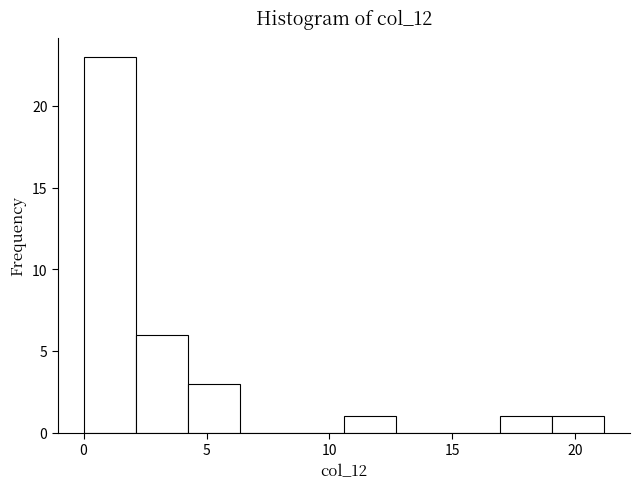

Reading left to right, list every bar in this chart as the range it spans on the x-axis followed by its height. Neither the bar edges nor the heights are printed on the chart, so give them approximately, as read against the axes.

0.0 to 2.0: 23
2.0 to 4.0: 6
4.0 to 6.5: 3
6.5 to 8.5: 0
8.5 to 10.5: 0
10.5 to 12.5: 1
12.5 to 15.0: 0
15.0 to 17.0: 0
17.0 to 19.0: 1
19.0 to 21.0: 1